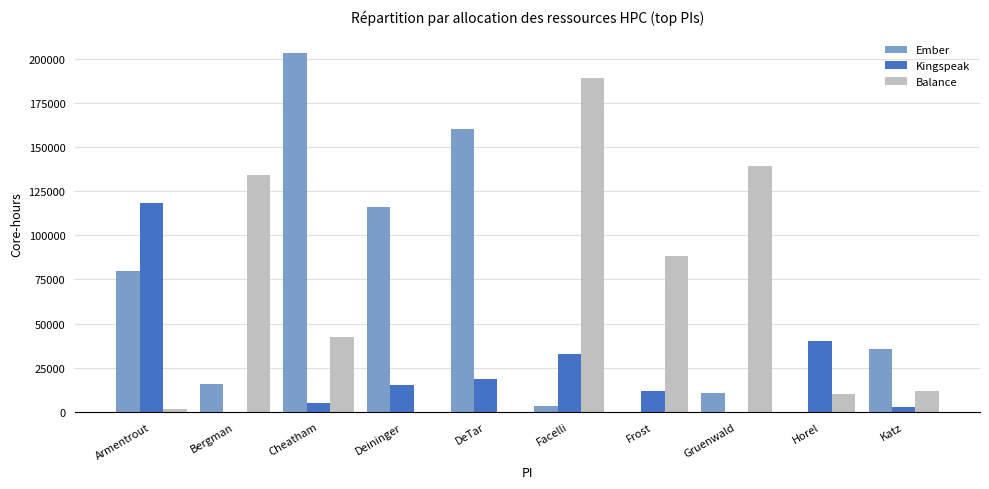

Are the bars grouped side by side (vs. stacked)?

Yes